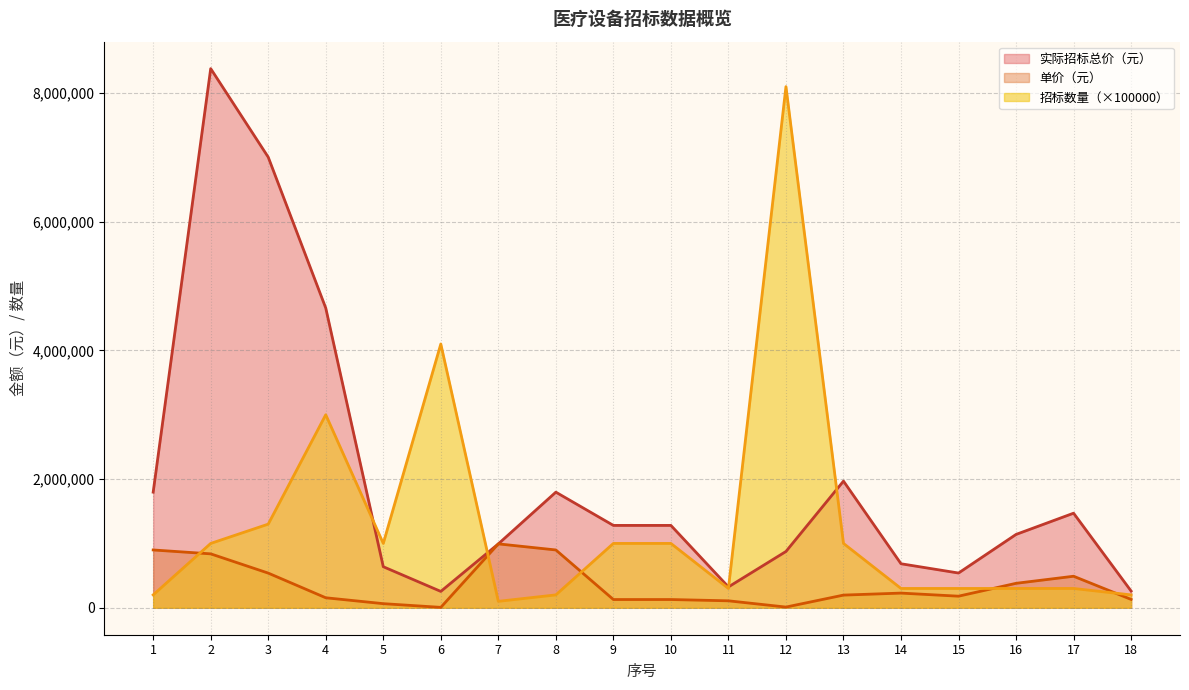

How many interior local valleys does the 实际招标总价（元） series have?

3